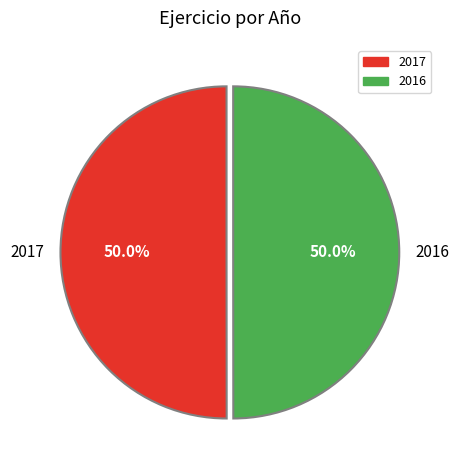

What is the ratio of the value at 2016 to the value at 2017?

1.0